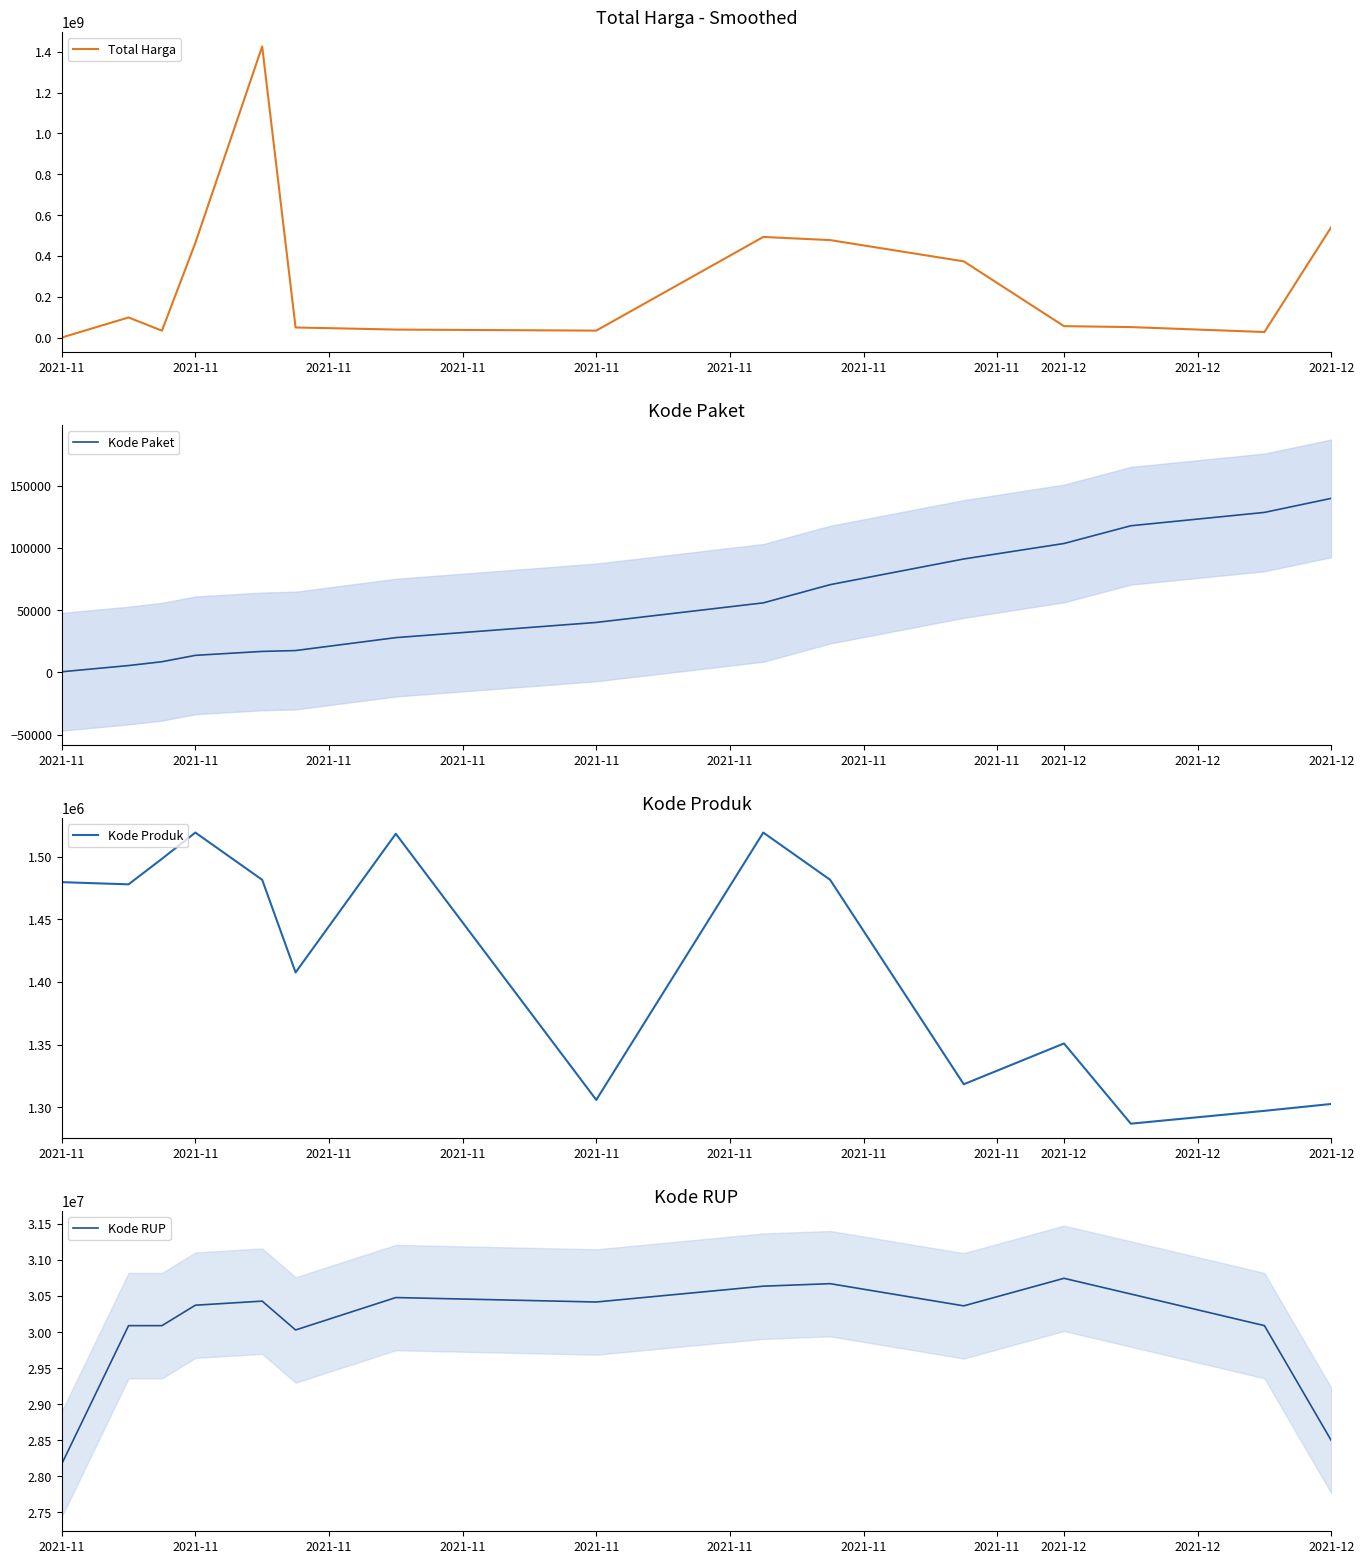

What is the spread (max minus min) of values at 2021-11?

28170623